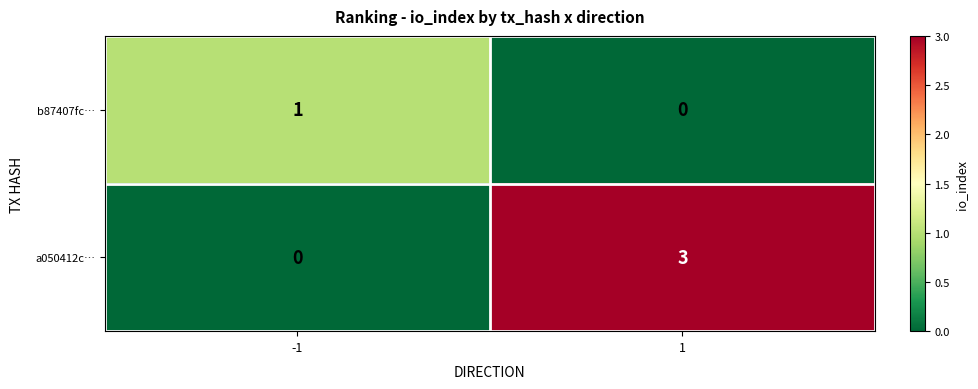

The a050412c… series shows 3 at 1. True or false?

True